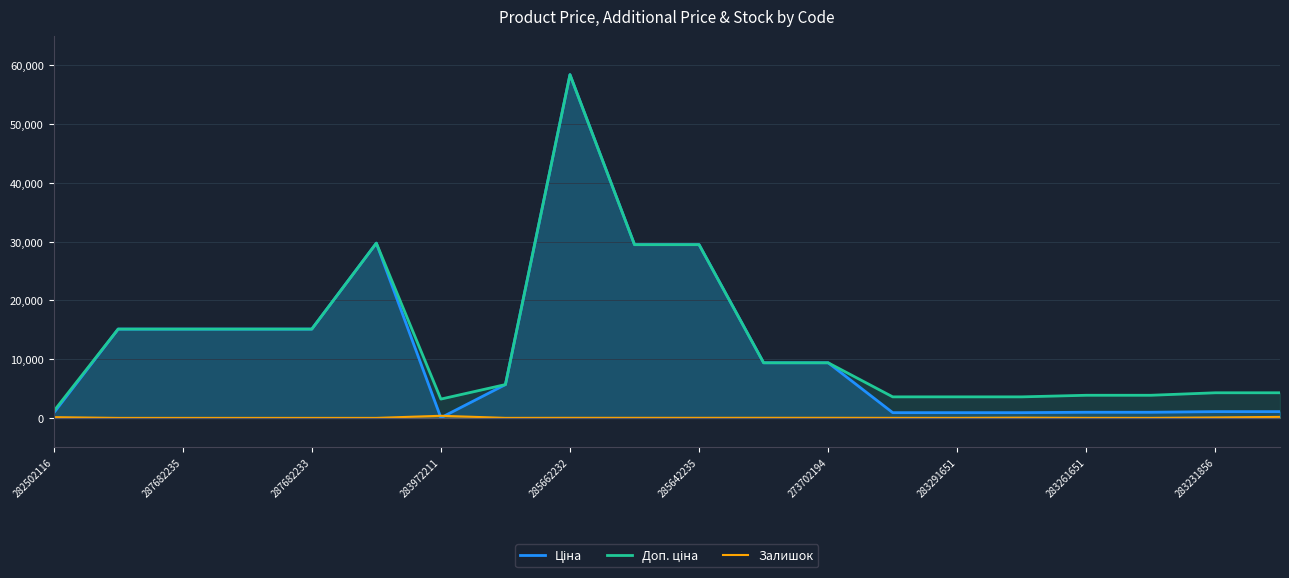

After their last crossing, which series has the higher values: Залишок or Ціна?

Ціна